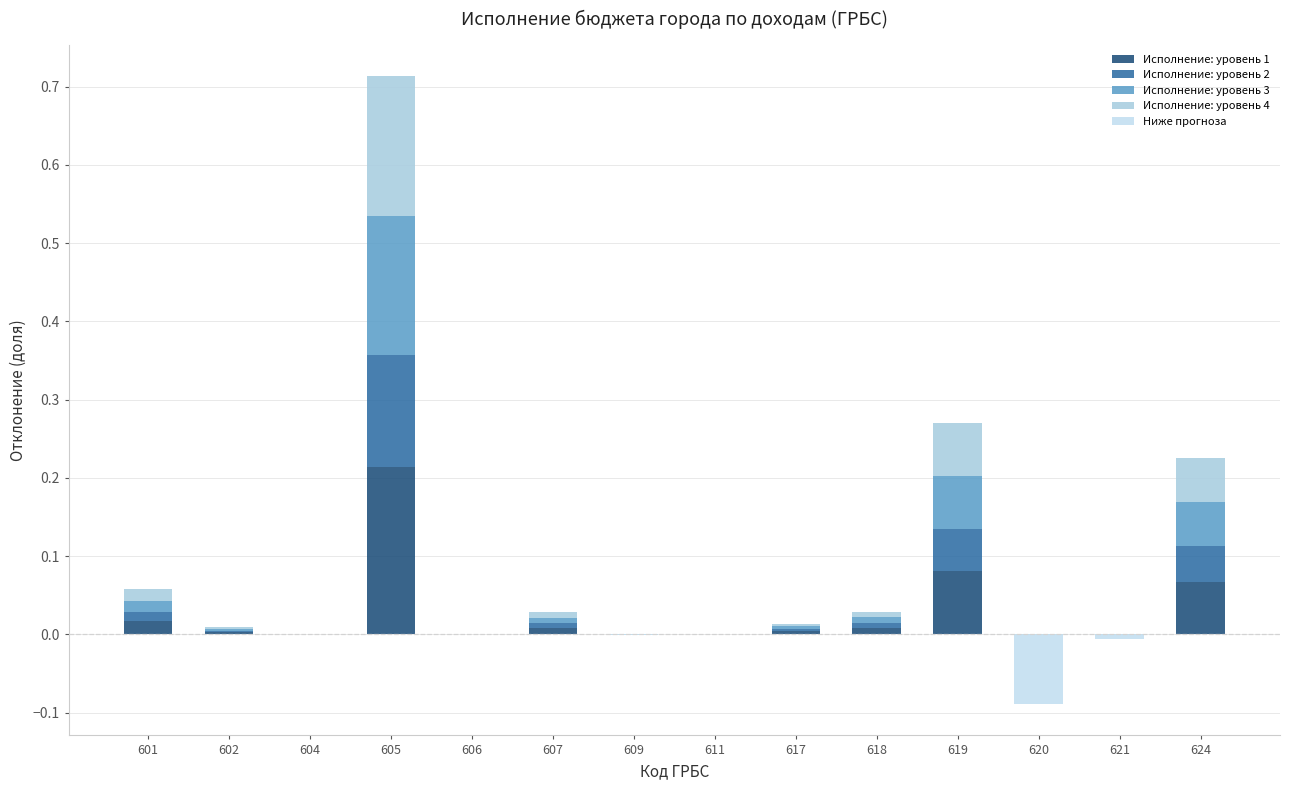

True or false: Слой 1 (положит.) has a value of 0.0 at 618.

False